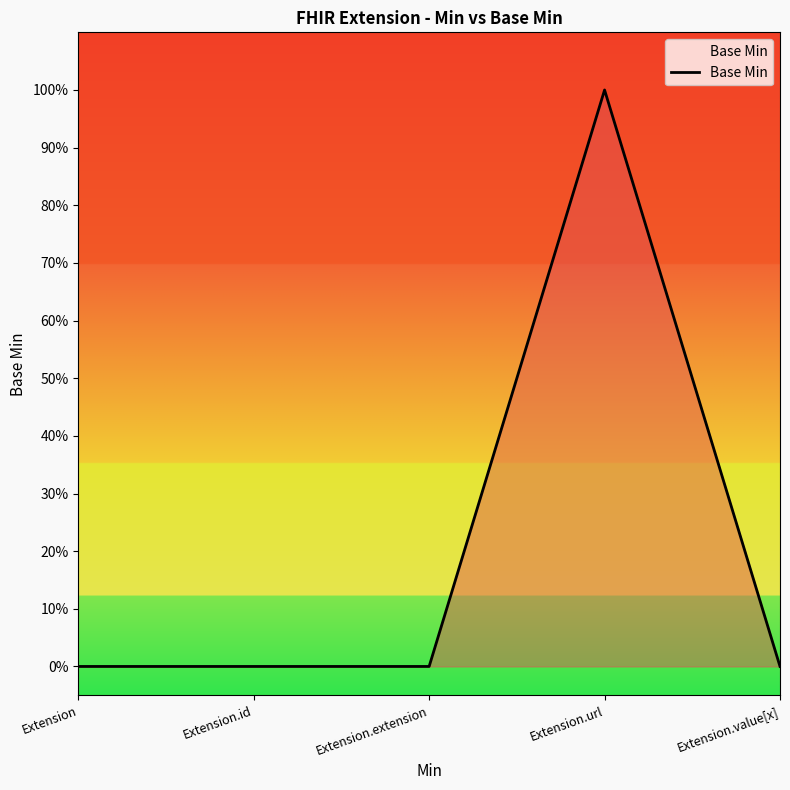

Is it true that the value at Extension.extension is 0?

False